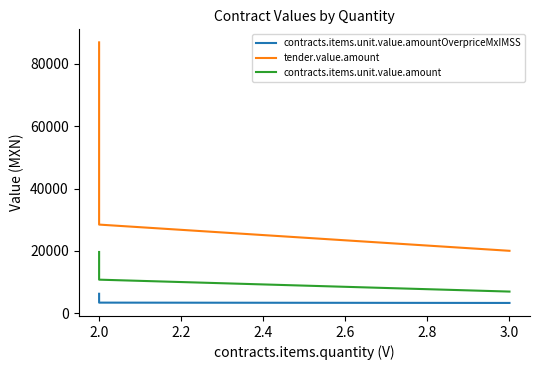

The value of contracts.items.unit.value.amountOverpriceMxIMSS at 2.0 is 1030.6. True or false?

False